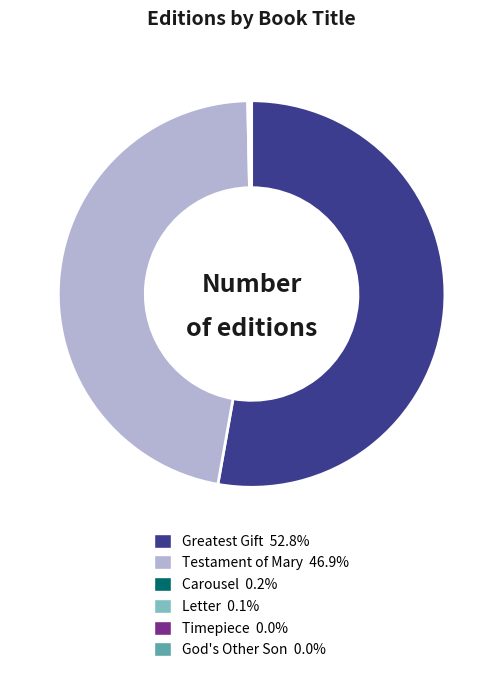

Is the sum of Testament of Mary and Greatest Gift greater than half?

Yes